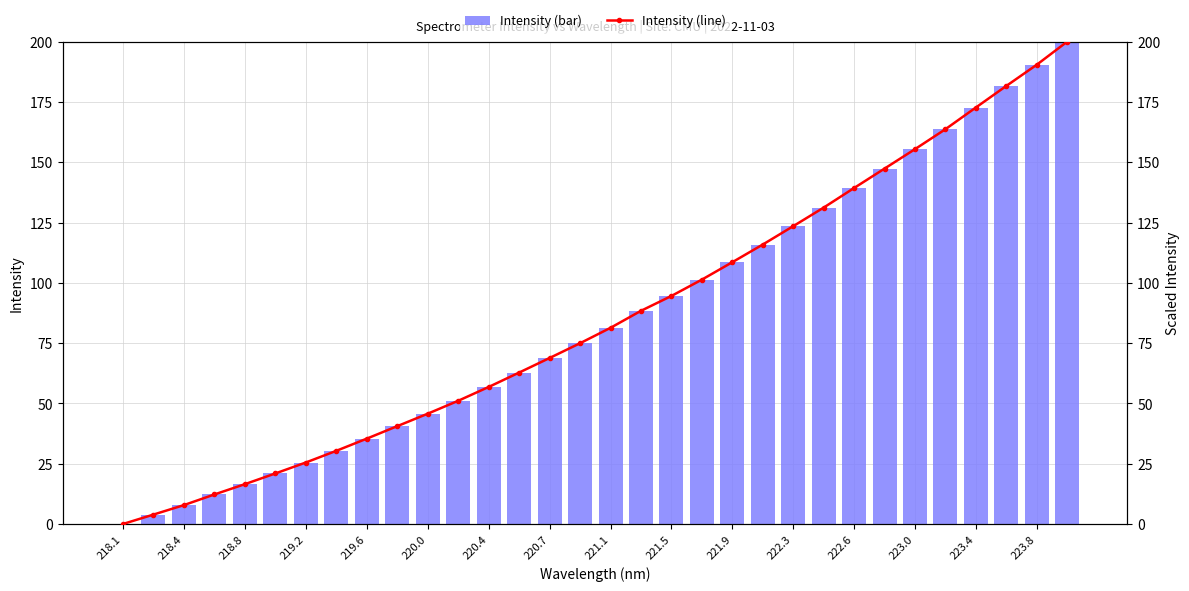

True or false: Intensity (bar) has a value of 190.4 at 223.8.

True